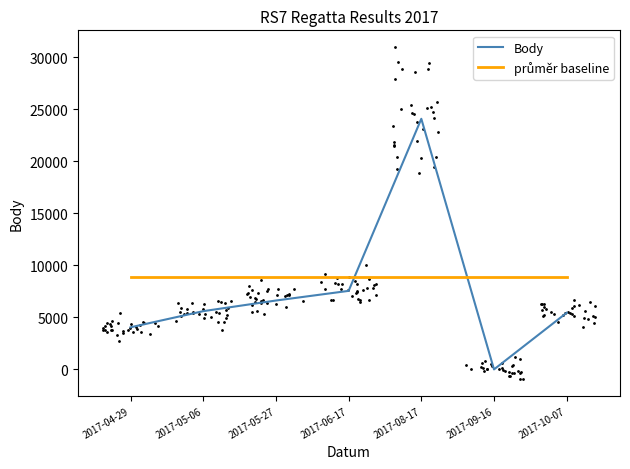

Reading left to right, what are all the values shown in this chart?

Body: 2017-04-29=4047	2017-05-06=5600	2017-05-27=6623	2017-06-17=7551	2017-08-17=24098	2017-09-16=0	2017-10-07=5444
průměr baseline: 2017-04-29=8893	2017-05-06=8893	2017-05-27=8893	2017-06-17=8893	2017-08-17=8893	2017-09-16=8893	2017-10-07=8893